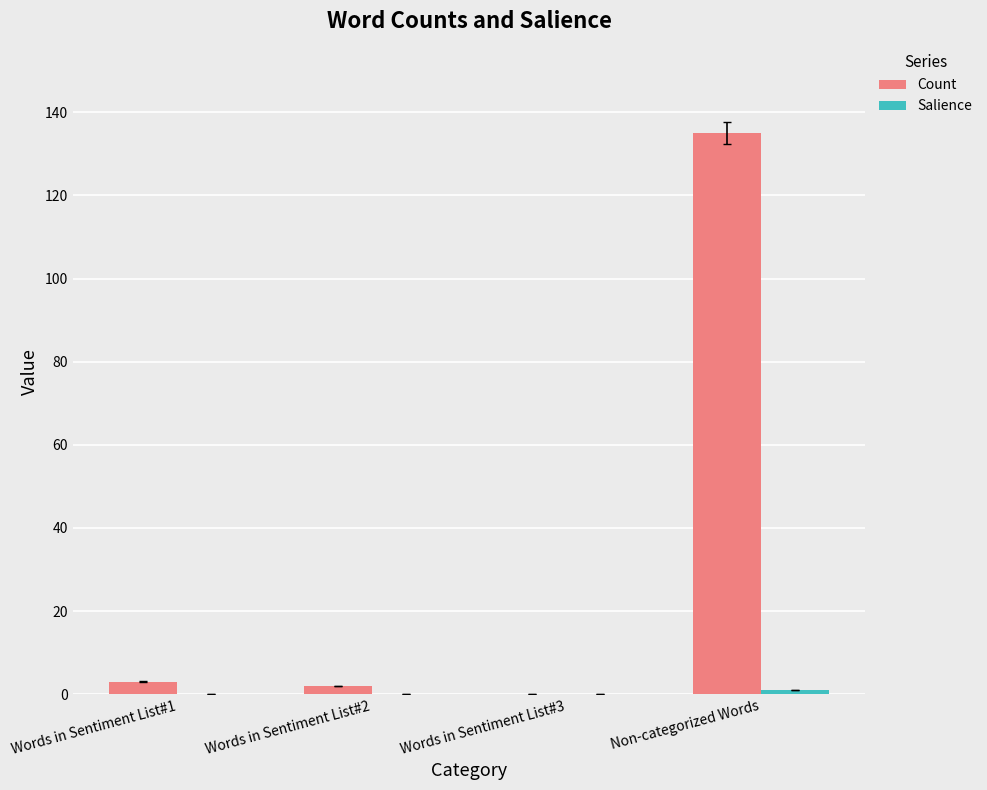

Between Words in Sentiment List#3 and Non-categorized Words, which series saw the biggest shift?

Count